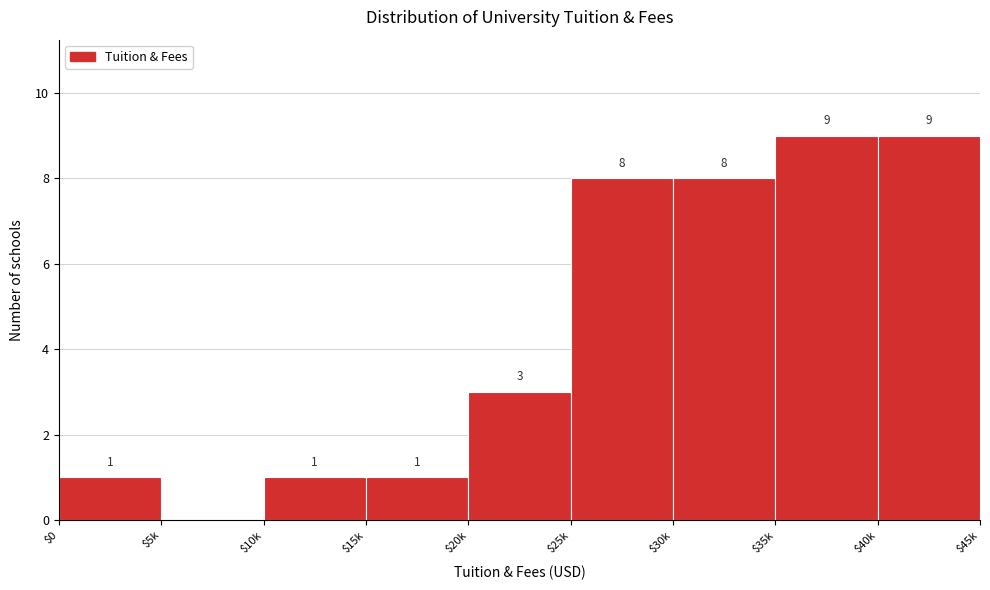

Is it true that the value at $25k is 8?

True